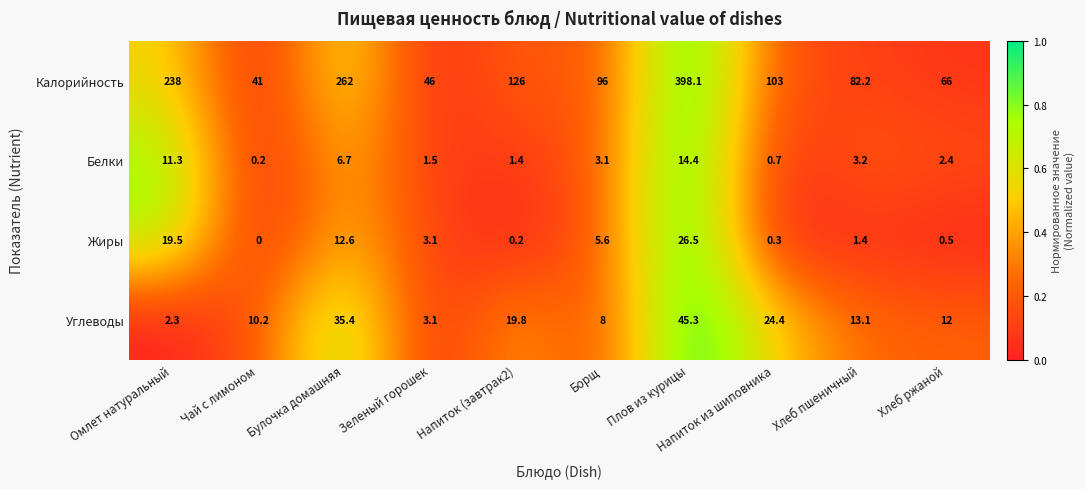

At which category does the chart reach its peak across all series?

Плов из курицы